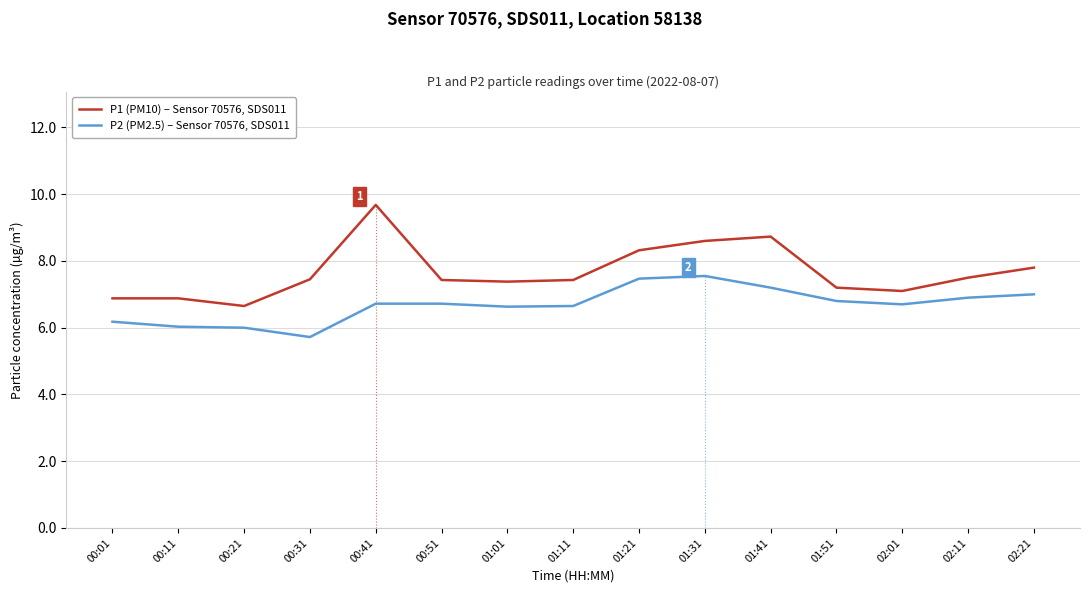

What position from the left is 00:31?

4